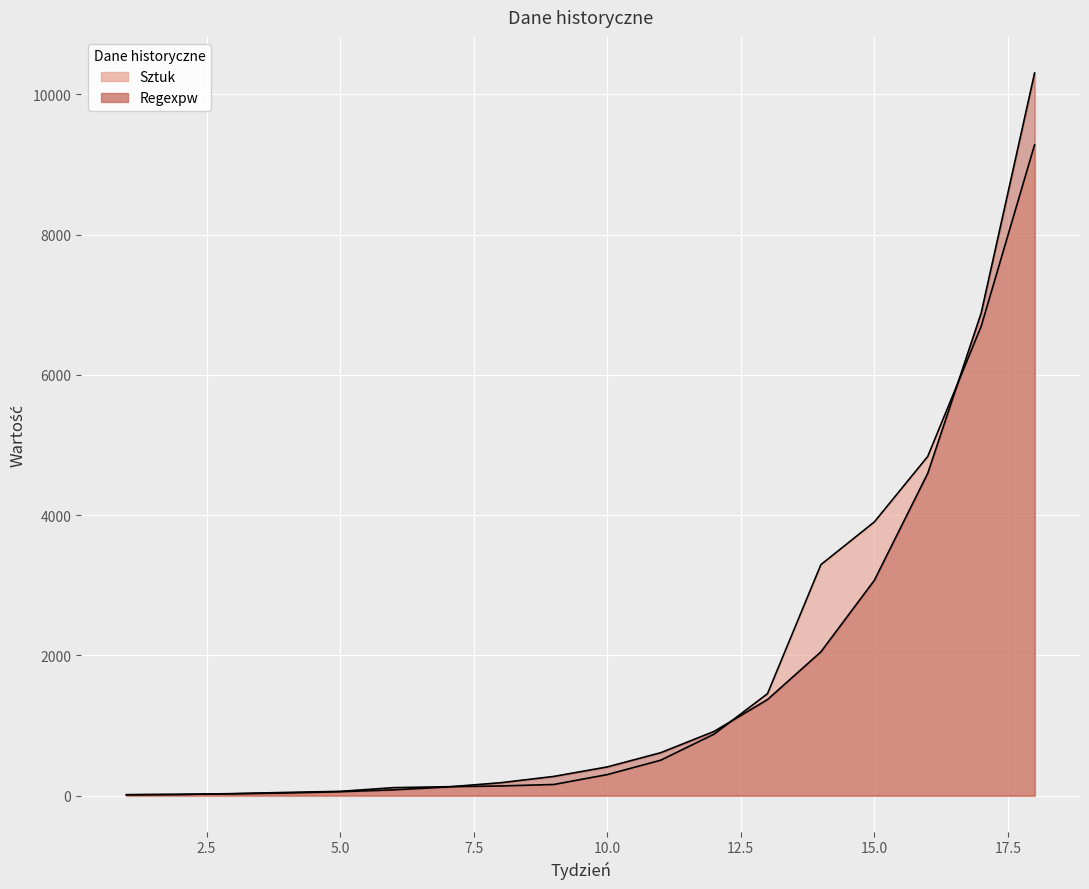

What is the value of the Regexpw point at the 3rd from the left?

24.1